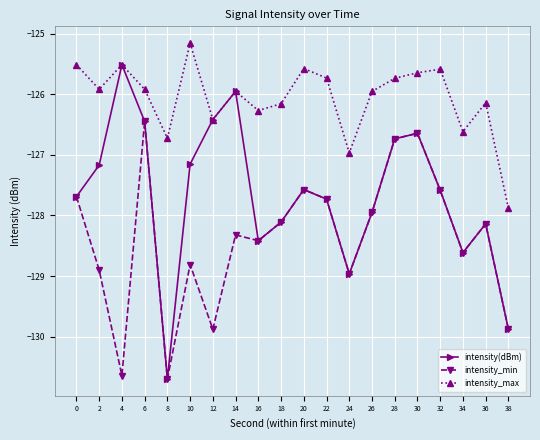

How many interior local peaks does the intensity_max series have?

6